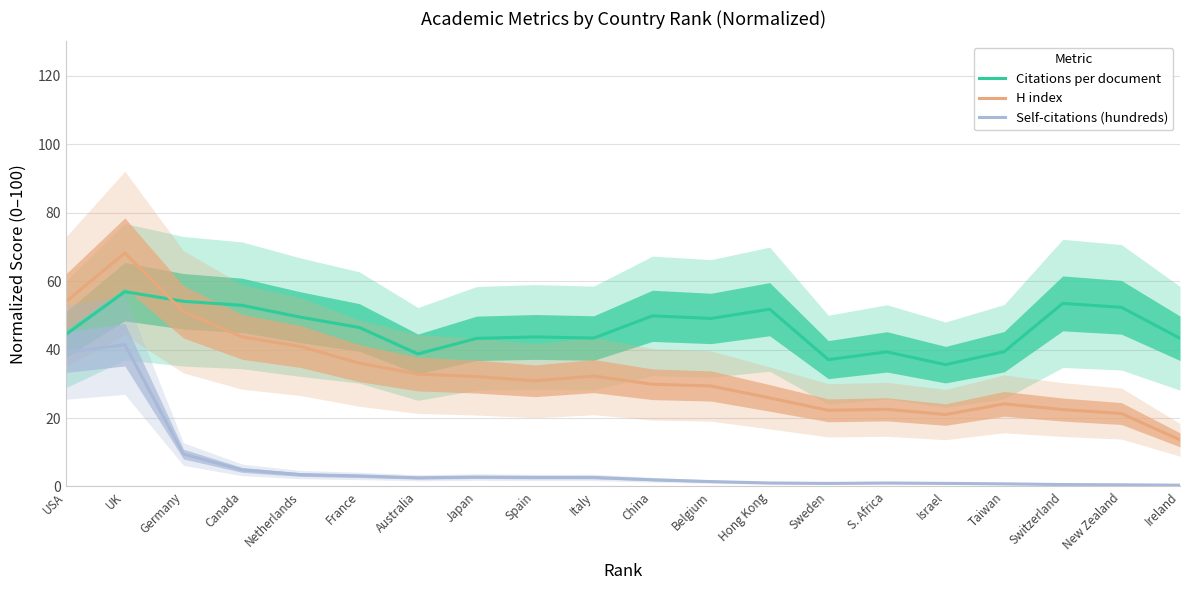

True or false: Self-citations (hundreds) and H index cross at least once.

False